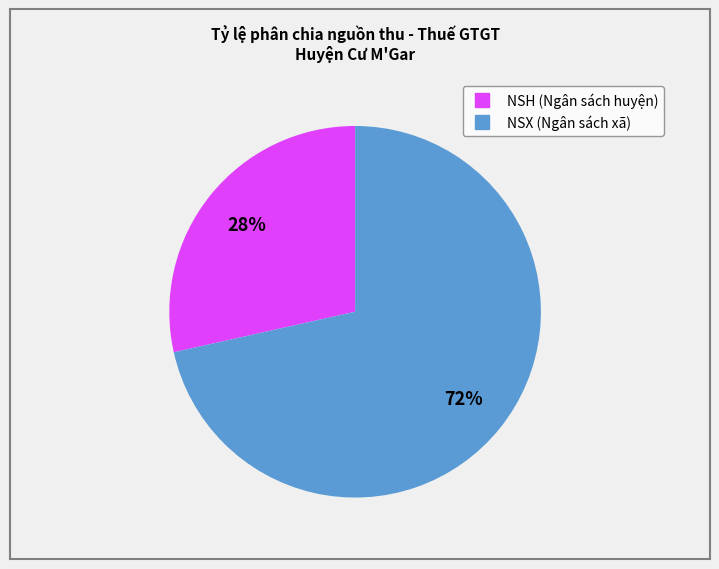

To the nearest percent, what is the average slice percentage?

50%